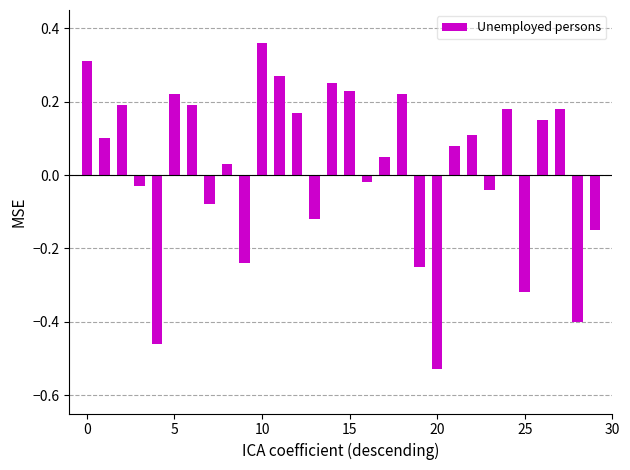

What is the difference between the maximum and second lowest values?

0.8